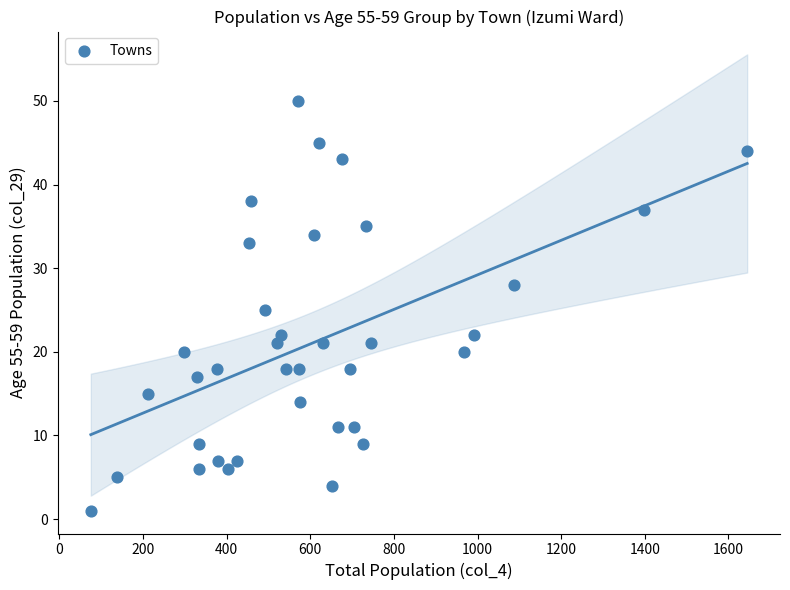

What is the range of X values (max minus min)?

1570